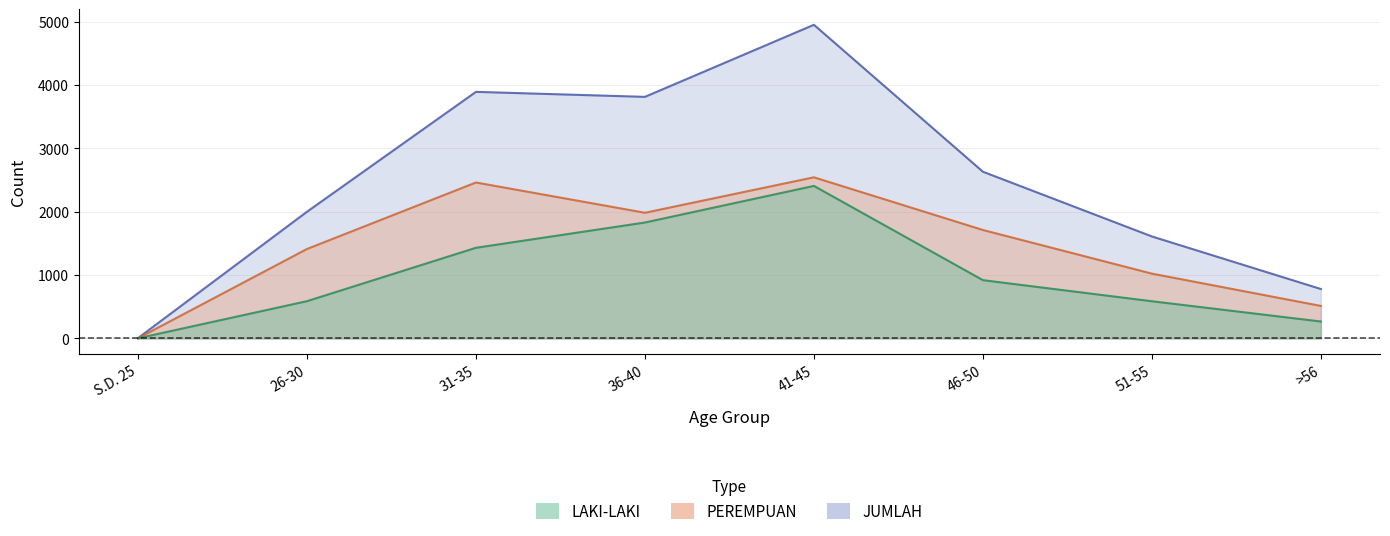

True or false: LAKI-LAKI and PEREMPUAN intersect in this chart.

False